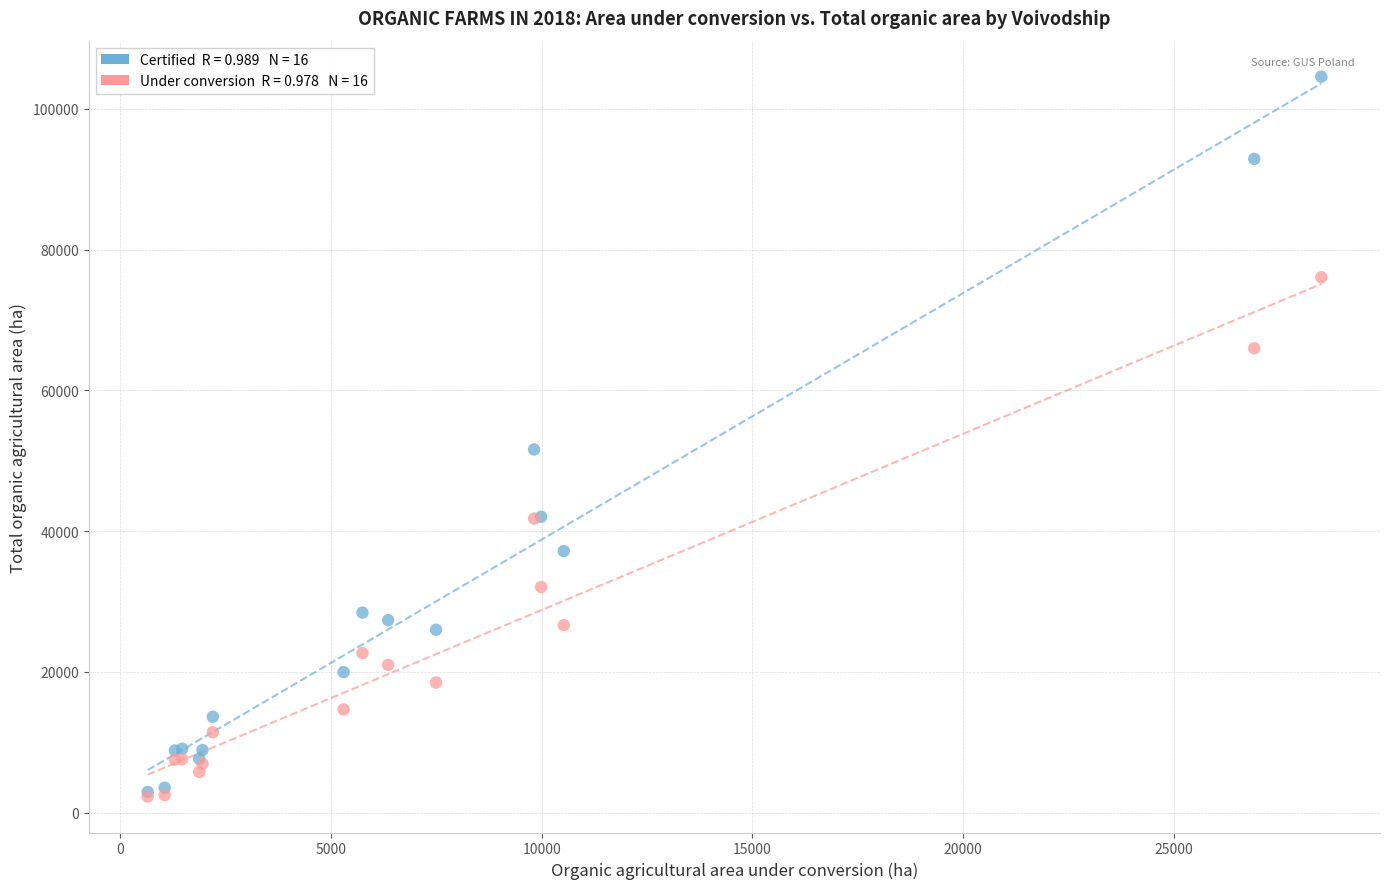

Across all series, what Y value is closest to 53437?

51608